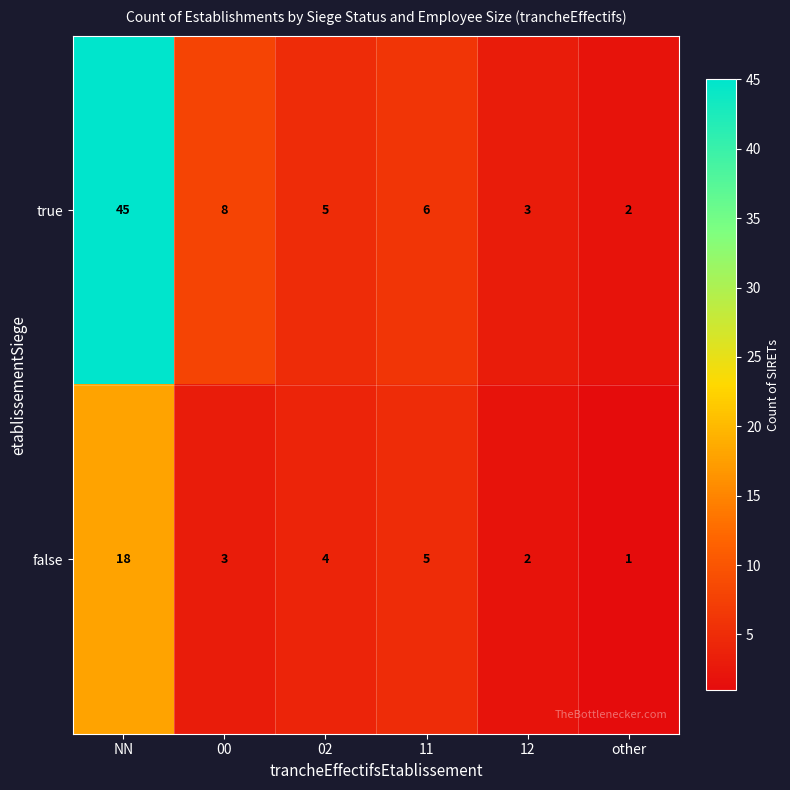

Which series has the largest range (max minus min)?

true